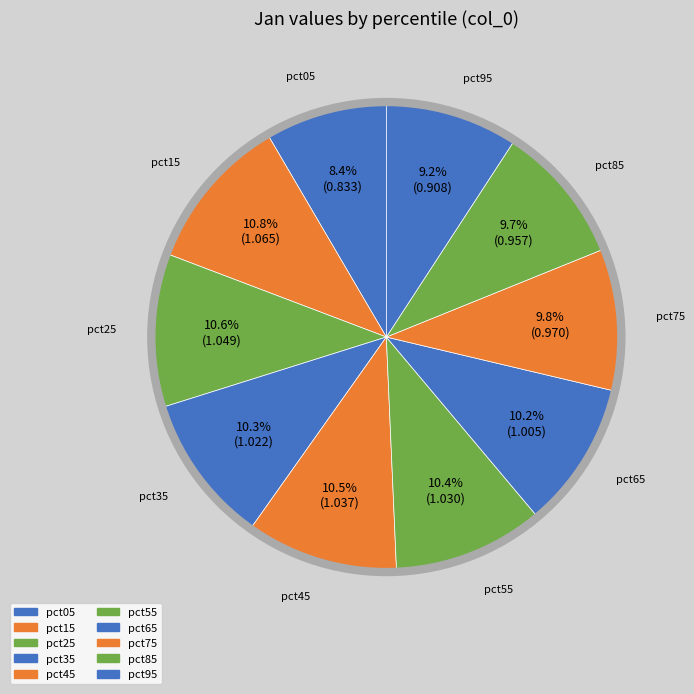

Does any single category account for the majority?

No